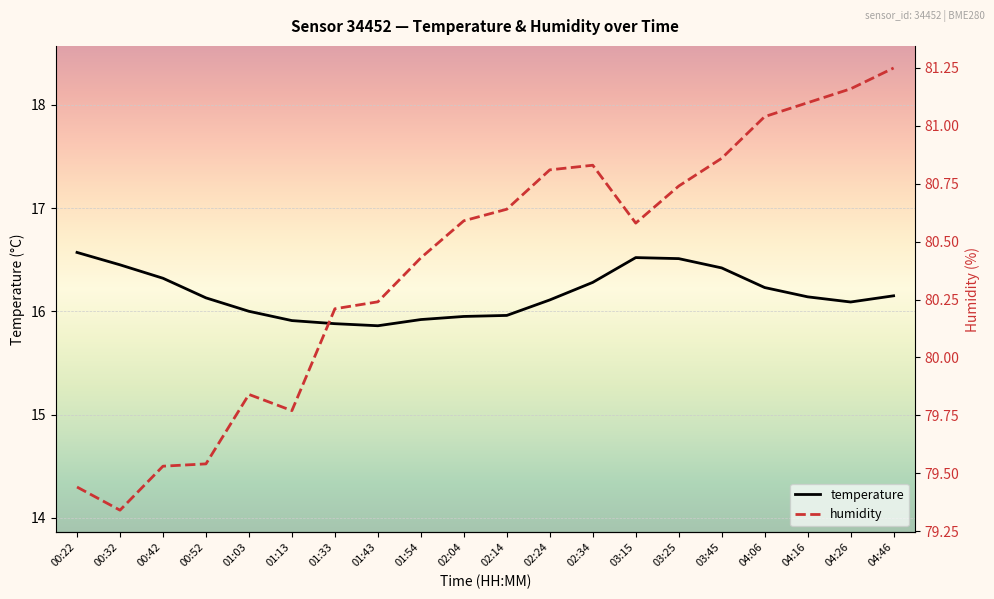

Between 04:16 and 04:46, which series saw the biggest shift?

humidity